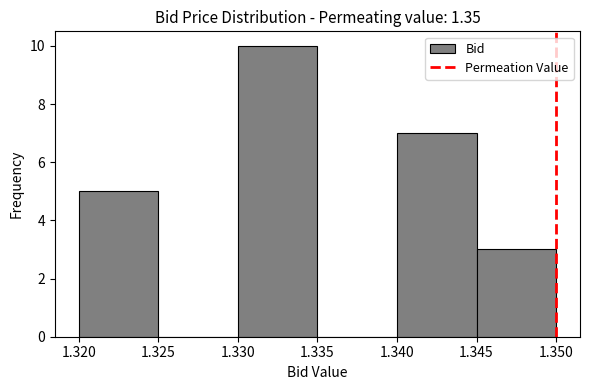

What is the height of the bar covering 1.345 to 1.350 on the x-axis? The values are not printed on the chart, so give them approximately, as read against the axis.

3